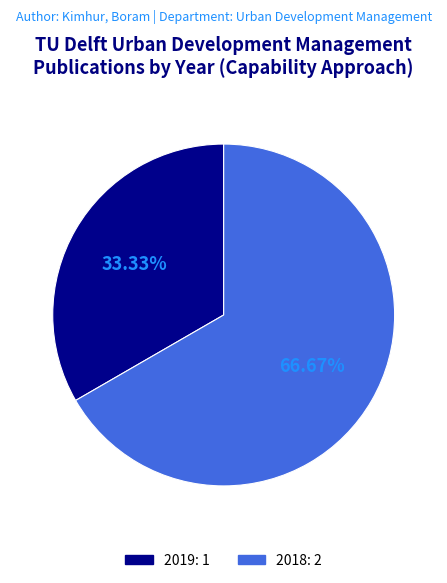

Is there any slice that represents more than half of the pie?

Yes